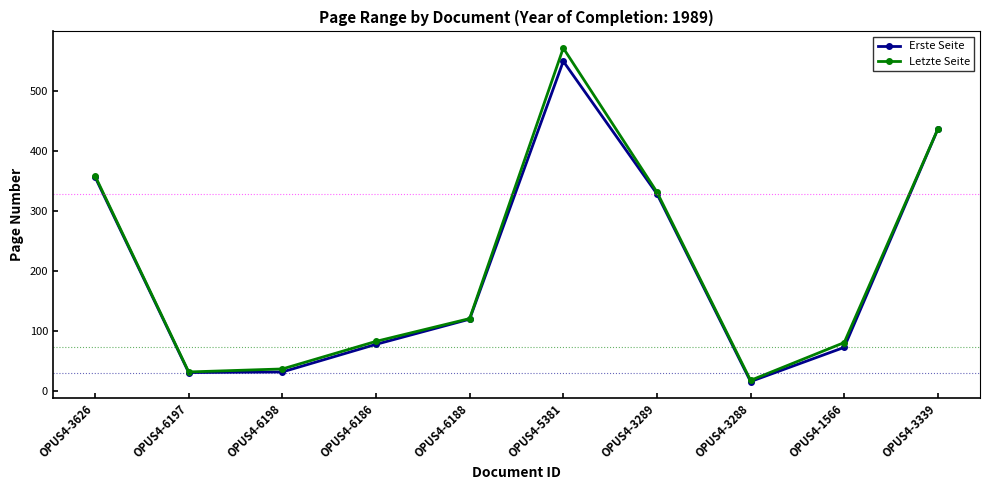

True or false: Erste Seite has more than 0 points higher than both neighbors.

True